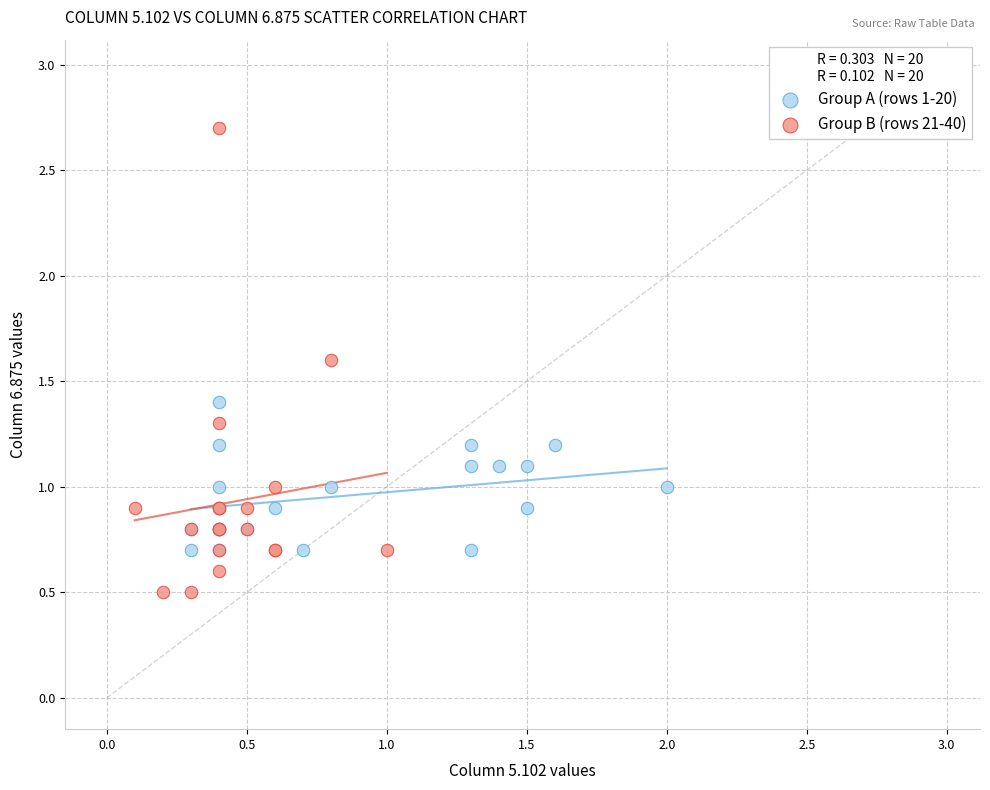

Which series reaches the maximum Y coordinate?

Group B (rows 21-40)